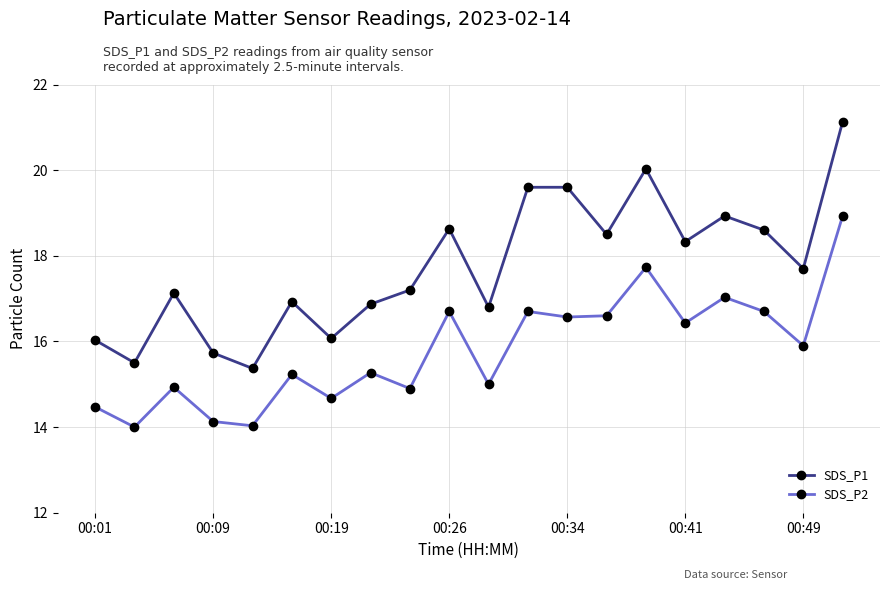

True or false: SDS_P2 has more than 0 interior local peaks.

True